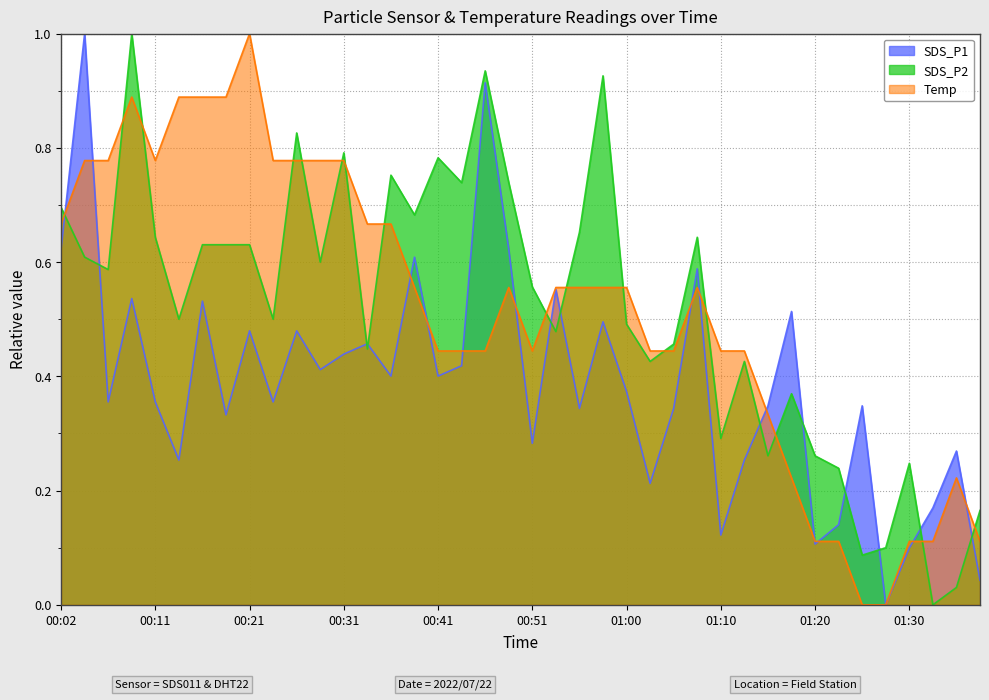

Reading left to right, list all the values displayed in this chart.

SDS_P1: 00:02=0.6	00:04=1.0	00:07=0.4	00:09=0.5	00:11=0.4	00:14=0.3	00:16=0.5	00:19=0.3	00:21=0.5	00:24=0.4	00:26=0.5	00:28=0.4	00:31=0.4	00:33=0.5	00:36=0.4	00:38=0.6	00:41=0.4	00:43=0.4	00:46=0.9	00:48=0.6	00:51=0.3	00:53=0.6	00:56=0.3	00:58=0.5	01:00=0.4	01:03=0.2	01:05=0.3	01:08=0.6	01:10=0.1	01:13=0.3	01:15=0.3	01:17=0.5	01:20=0.1	01:22=0.1	01:25=0.3	01:27=0.0	01:30=0.1	01:32=0.2	01:34=0.3	01:37=0.0
SDS_P2: 00:02=0.7	00:04=0.6	00:07=0.6	00:09=1.0	00:11=0.6	00:14=0.5	00:16=0.6	00:19=0.6	00:21=0.6	00:24=0.5	00:26=0.8	00:28=0.6	00:31=0.8	00:33=0.4	00:36=0.8	00:38=0.7	00:41=0.8	00:43=0.7	00:46=0.9	00:48=0.7	00:51=0.6	00:53=0.5	00:56=0.7	00:58=0.9	01:00=0.5	01:03=0.4	01:05=0.5	01:08=0.6	01:10=0.3	01:13=0.4	01:15=0.3	01:17=0.4	01:20=0.3	01:22=0.2	01:25=0.1	01:27=0.1	01:30=0.2	01:32=0.0	01:34=0.0	01:37=0.2
Temp: 00:02=0.7	00:04=0.8	00:07=0.8	00:09=0.9	00:11=0.8	00:14=0.9	00:16=0.9	00:19=0.9	00:21=1.0	00:24=0.8	00:26=0.8	00:28=0.8	00:31=0.8	00:33=0.7	00:36=0.7	00:38=0.6	00:41=0.4	00:43=0.4	00:46=0.4	00:48=0.6	00:51=0.4	00:53=0.6	00:56=0.6	00:58=0.6	01:00=0.6	01:03=0.4	01:05=0.4	01:08=0.6	01:10=0.4	01:13=0.4	01:15=0.3	01:17=0.2	01:20=0.1	01:22=0.1	01:25=0.0	01:27=0.0	01:30=0.1	01:32=0.1	01:34=0.2	01:37=0.1